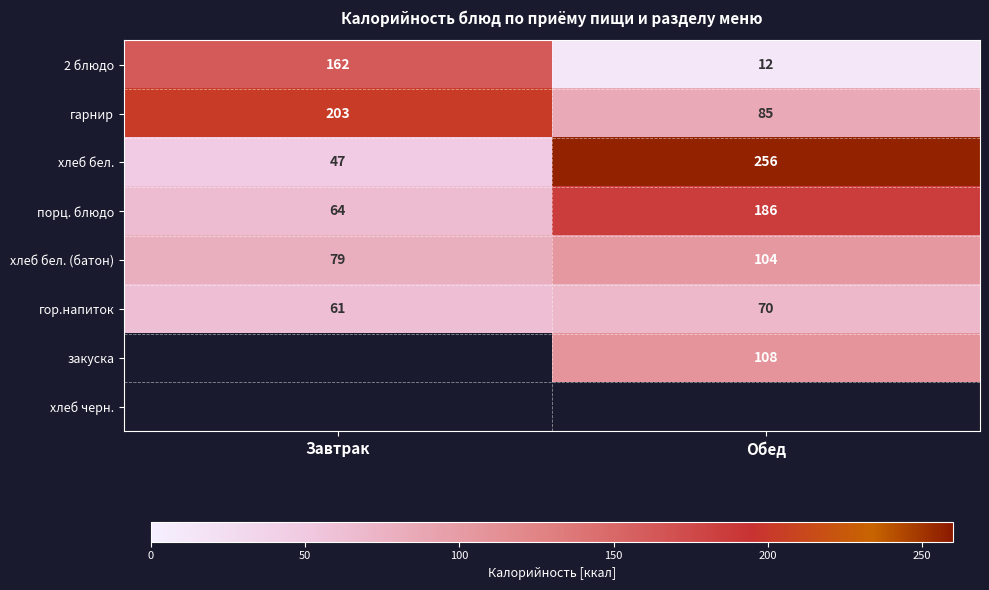

Count the number of data series in this chart.

8